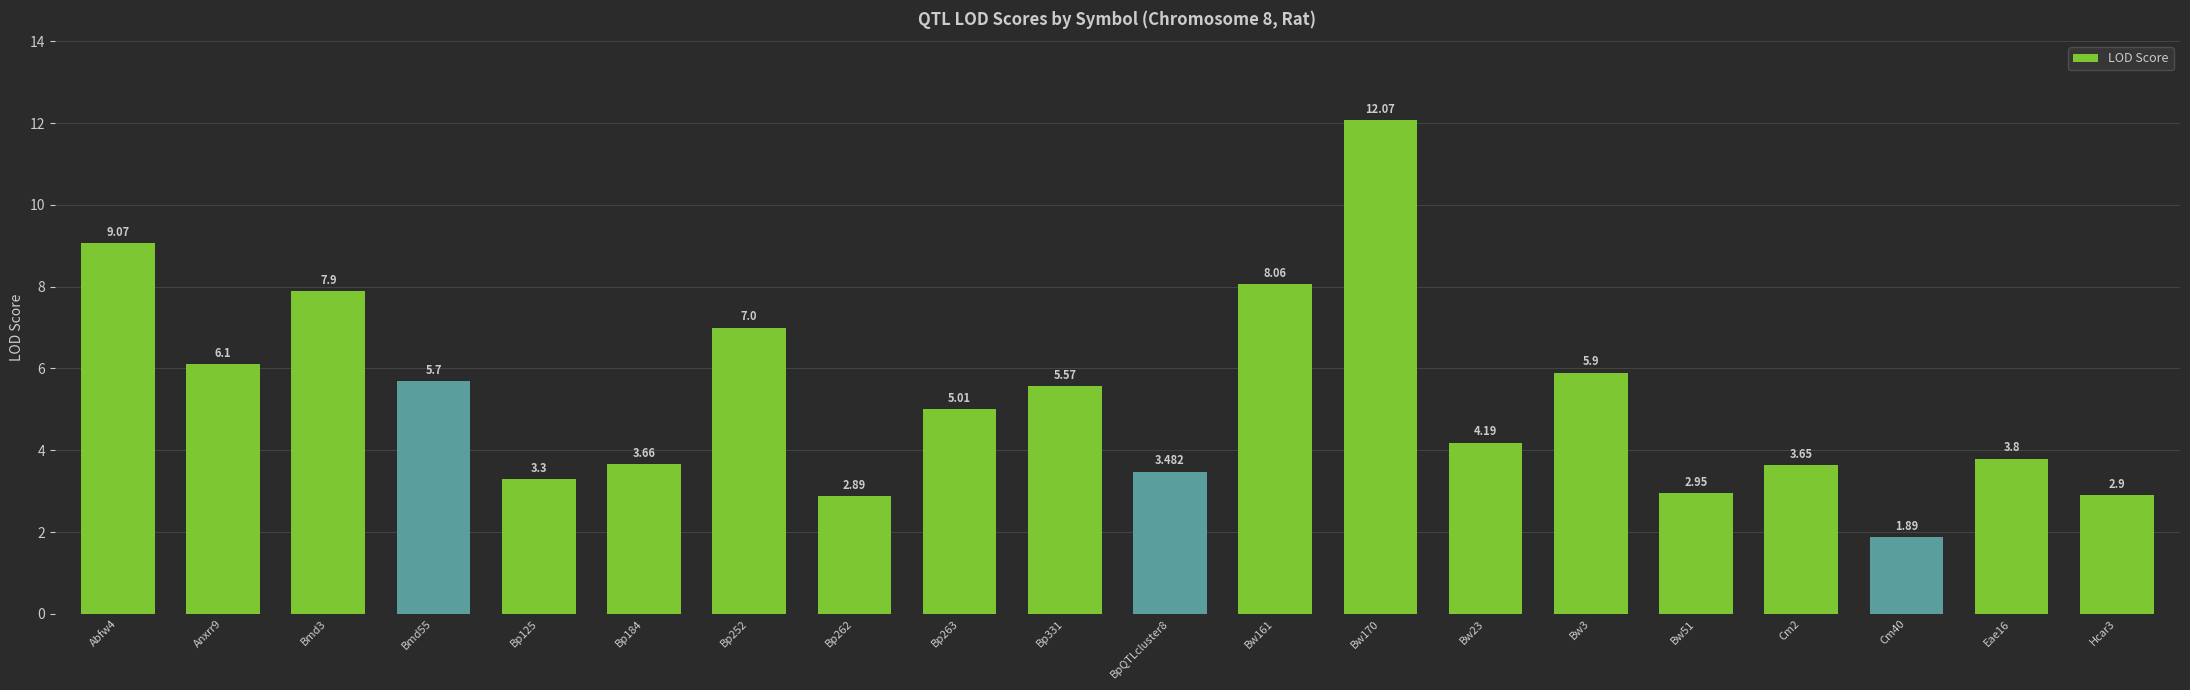

How many values exceed 5?

10